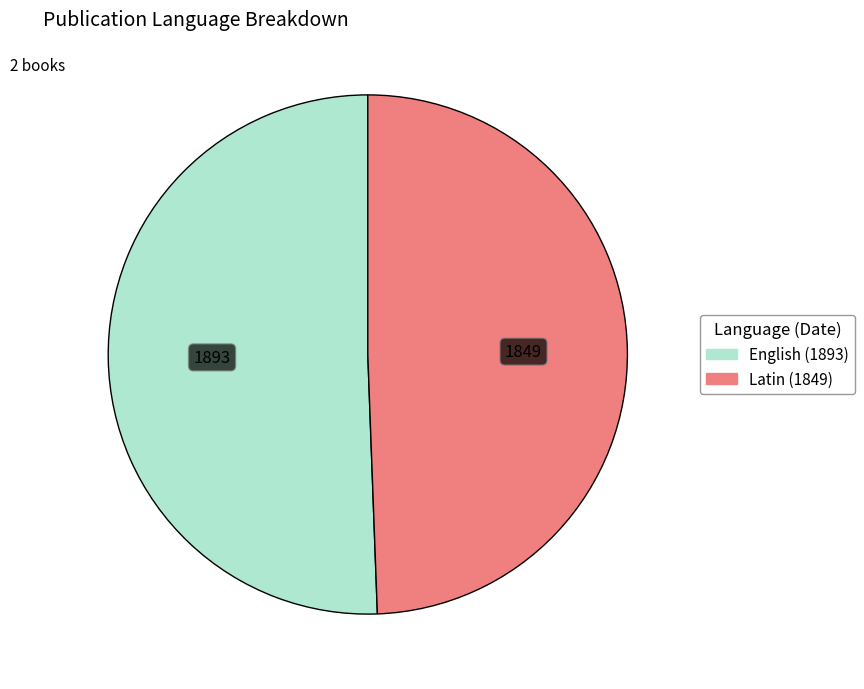

Which category has the biggest portion of the pie?

English (1893)